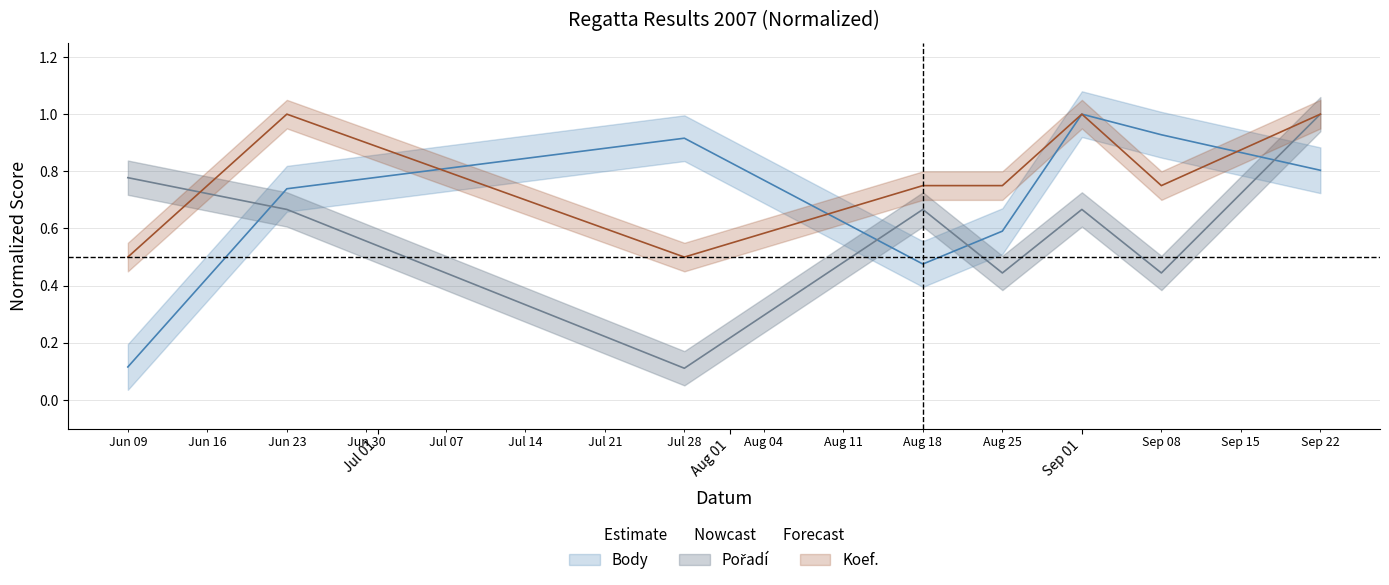

Is it true that Body equals 0.7 at 2007-06-23?

True